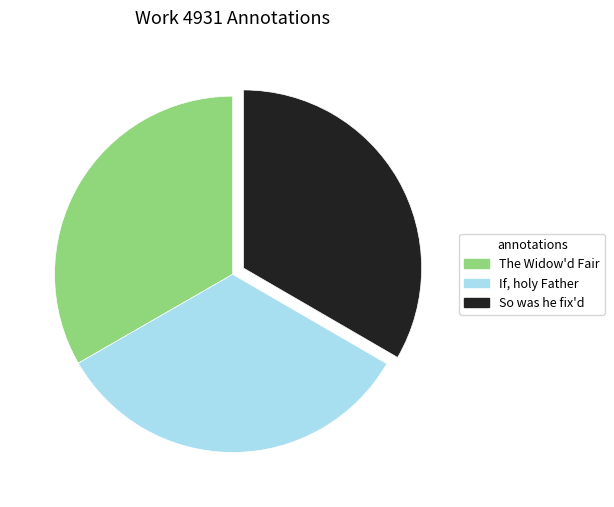

How many segments does this pie chart have?

3